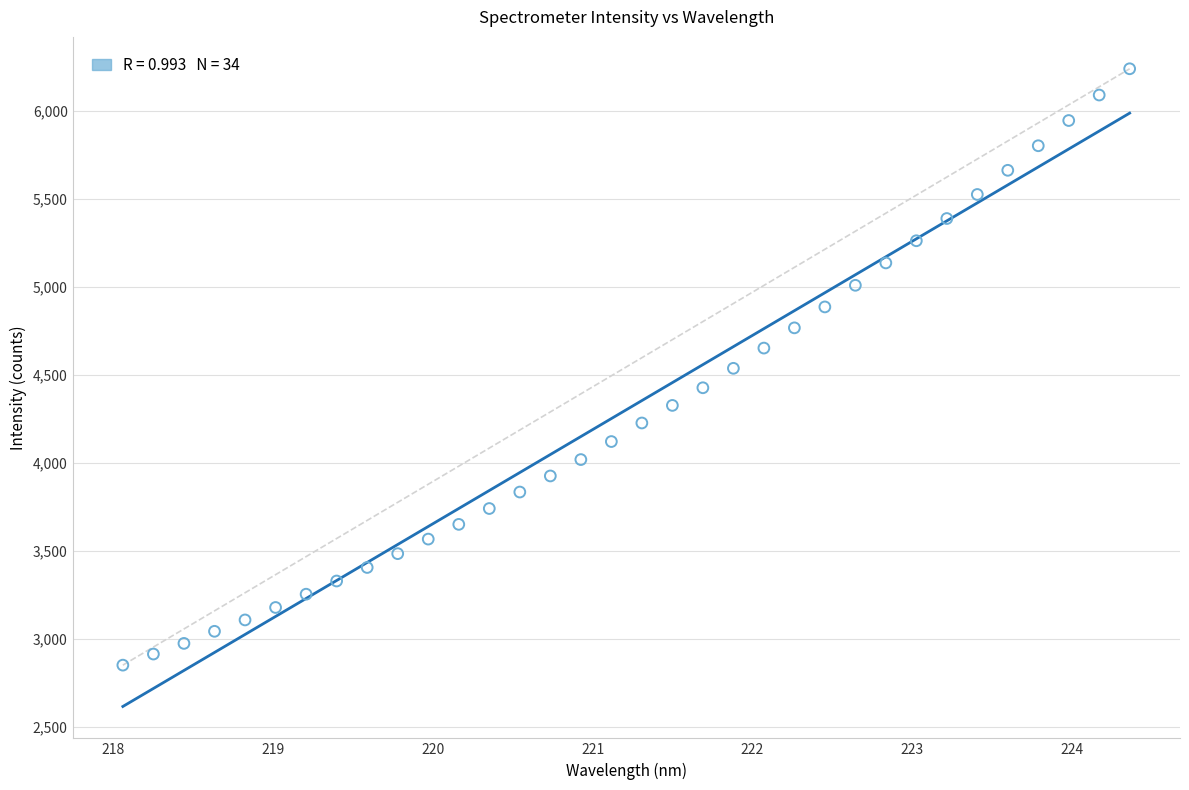

What is the range of X values (max minus min)?

6.3